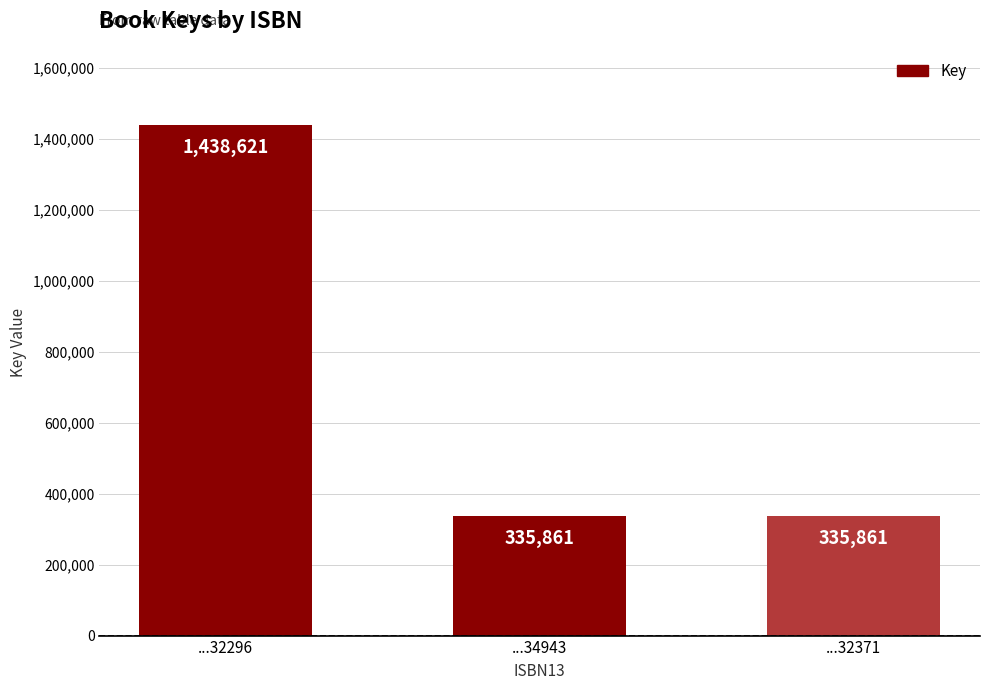

Are the bars horizontal?

No